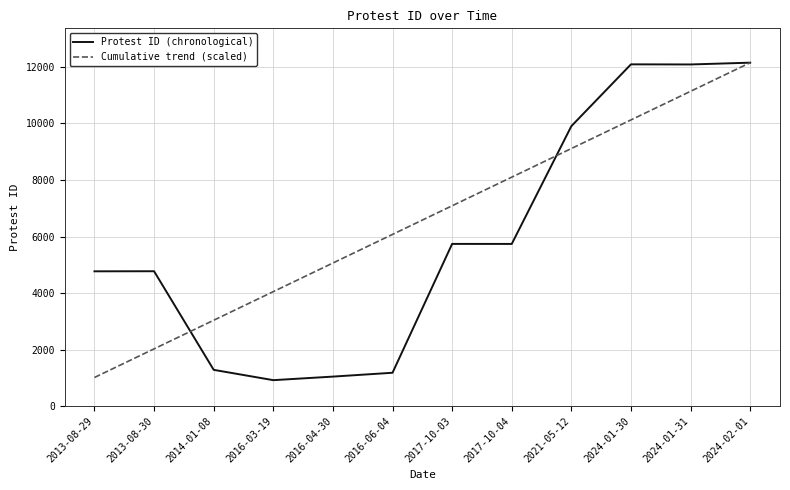

At 2024-01-31, list the series in order from smallest to largest.

Cumulative trend (scaled), Protest ID (chronological)